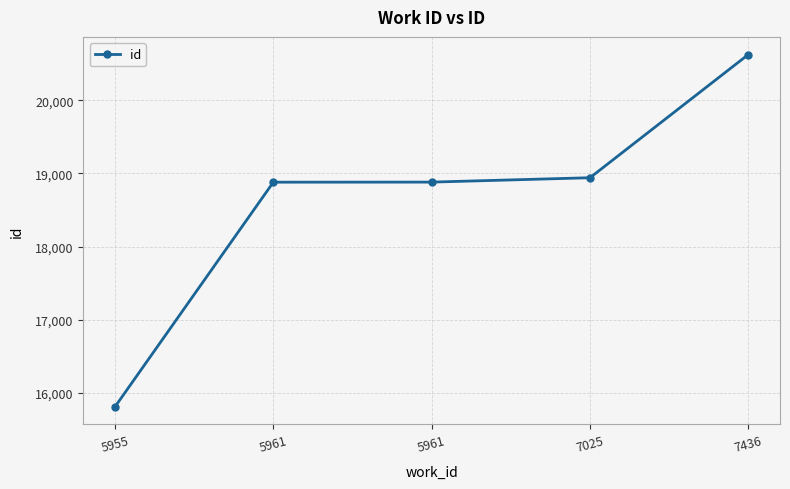

List the labels in order of value, smallest first.

5955, 5961, 5961, 7025, 7436